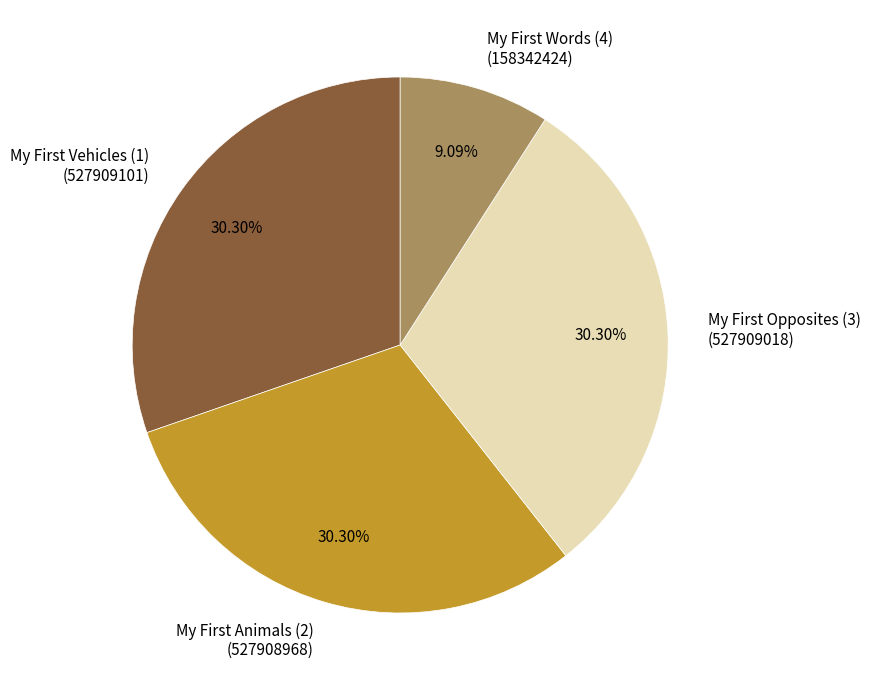

How many slices are in this pie chart?

4